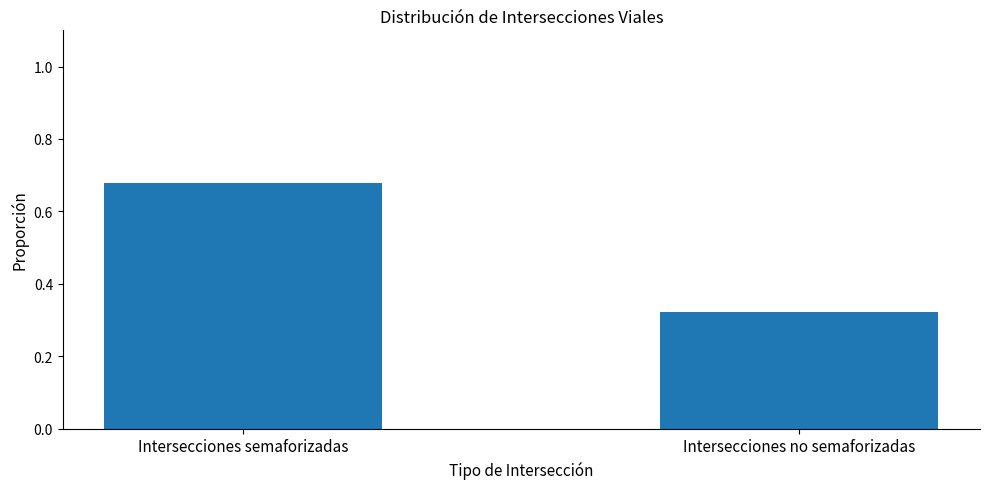

What is the average value?

0.5